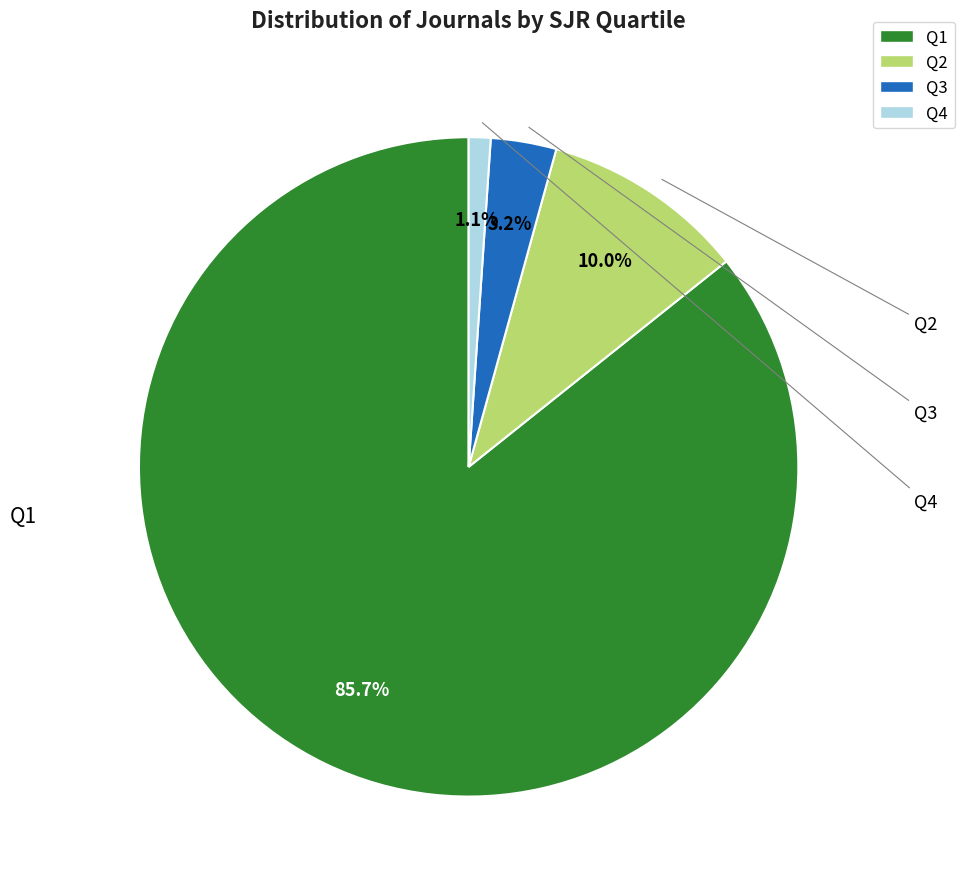

Which has a higher value, Q3 or Q4?

Q3